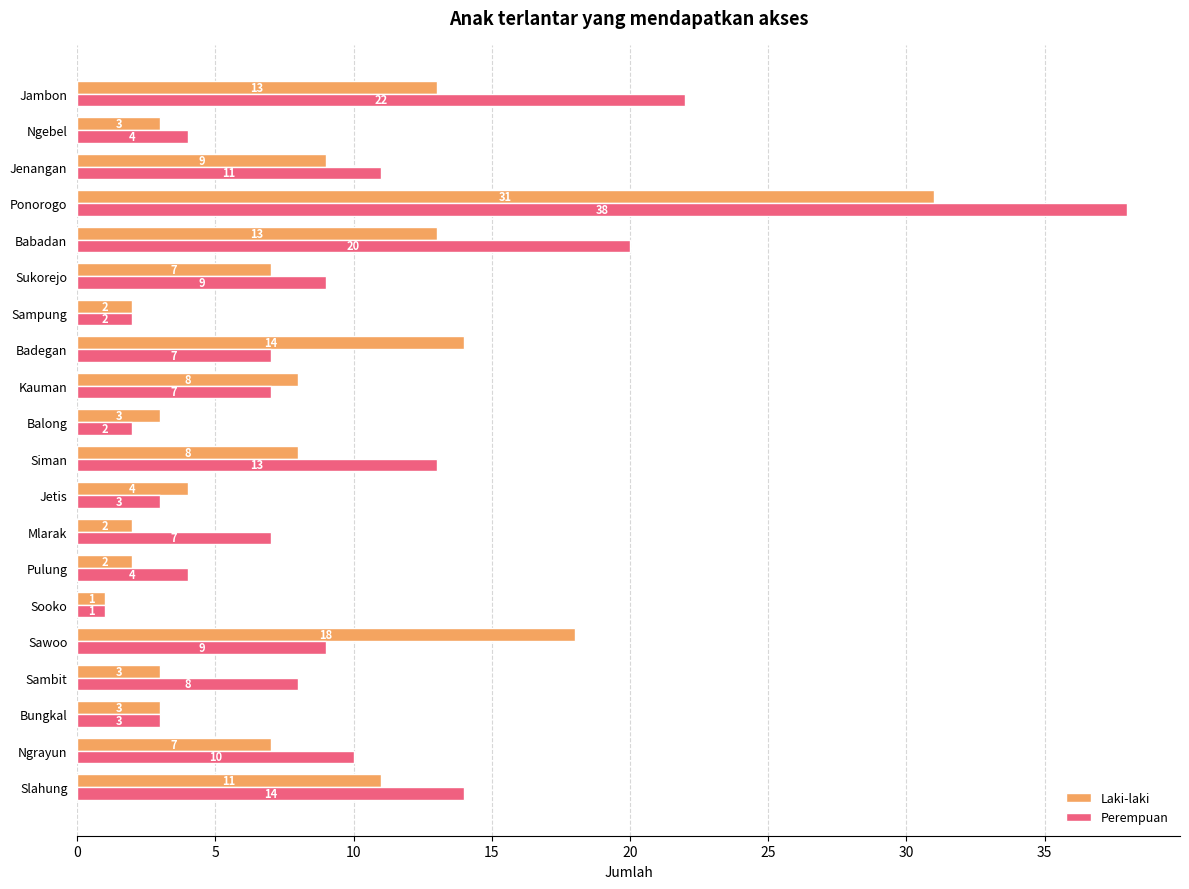

Rank the series by their maximum value, from highest to lowest.

Perempuan, Laki-laki